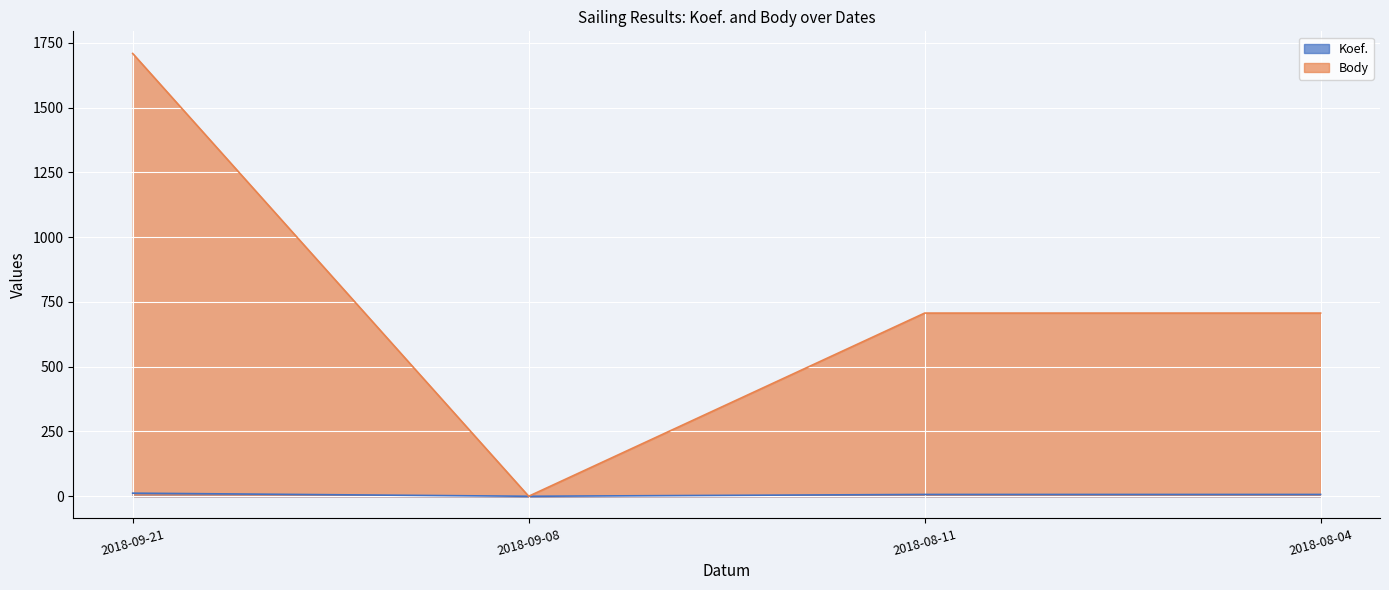

At which category is the sum across all series the highest?

2018-09-21